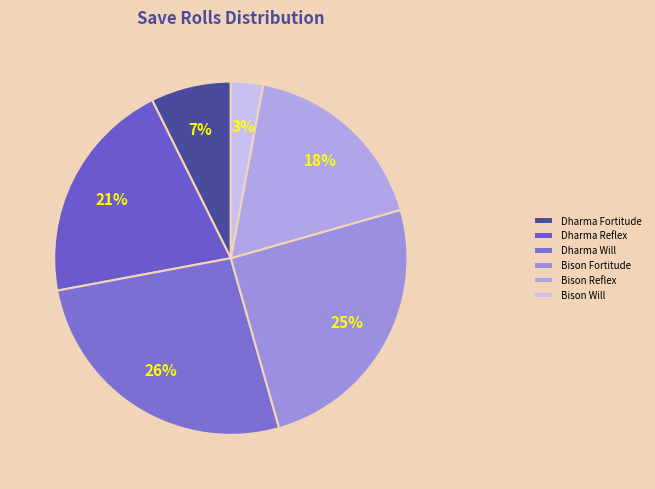

Count the number of slices in the pie.

6